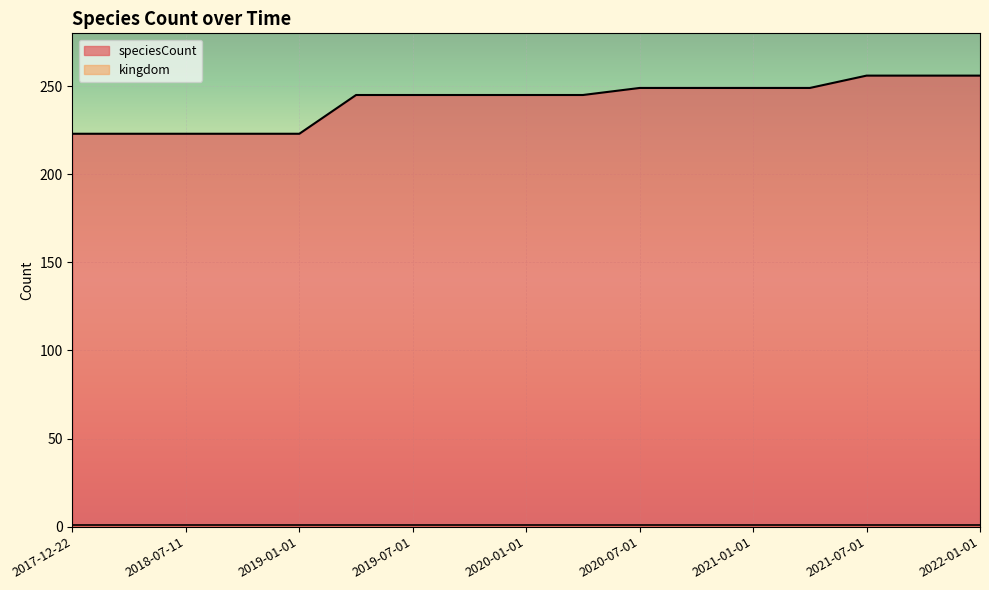

List the labels in order of value, largest first.

2021-07-01, 2021-10-01, 2022-01-01, 2020-07-01, 2020-10-01, 2021-01-01, 2021-04-01, 2019-04-06, 2019-07-01, 2019-10-09, 2020-01-01, 2020-04-01, 2017-12-22, 2018-04-09, 2018-07-11, 2018-09-28, 2019-01-01